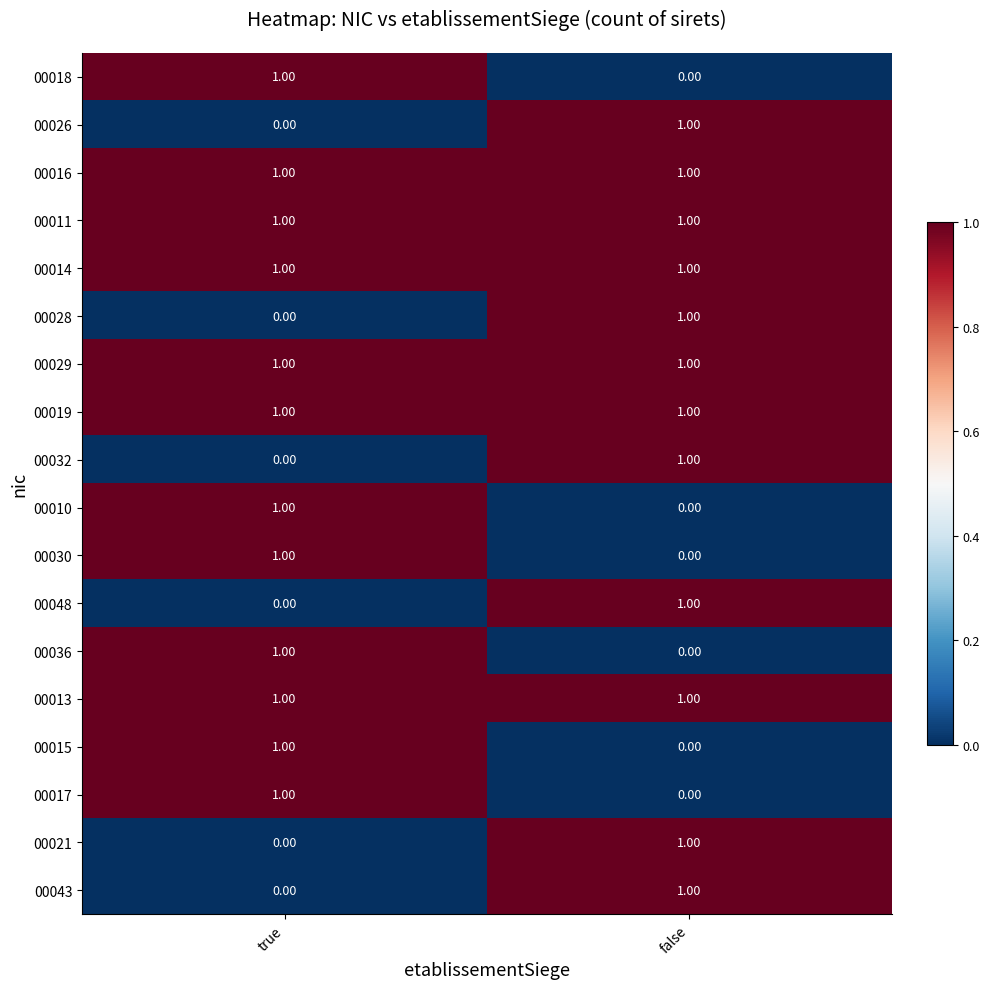

What is the total value across all series at true?

12